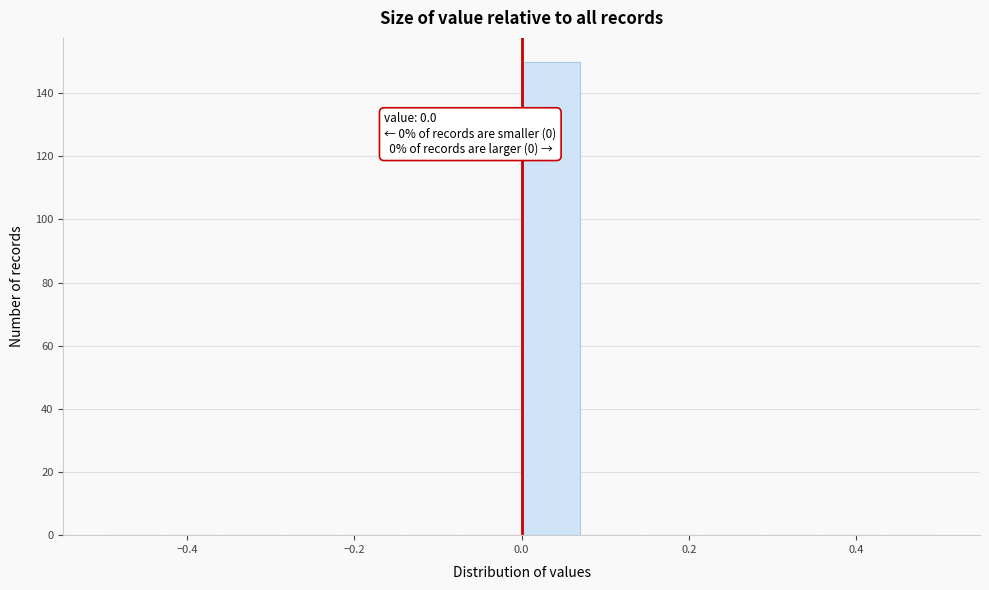

Read against the x-axis, roughly where is the centre of the tallest bar?

0.04